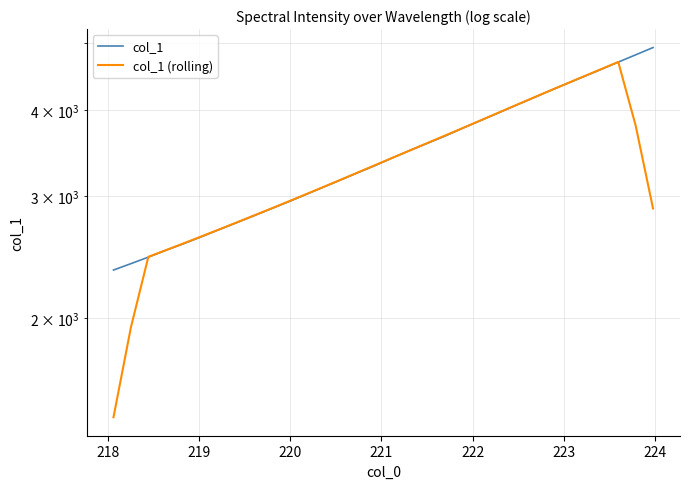

The col_1 series shows 811.1 at 21. True or false?

False